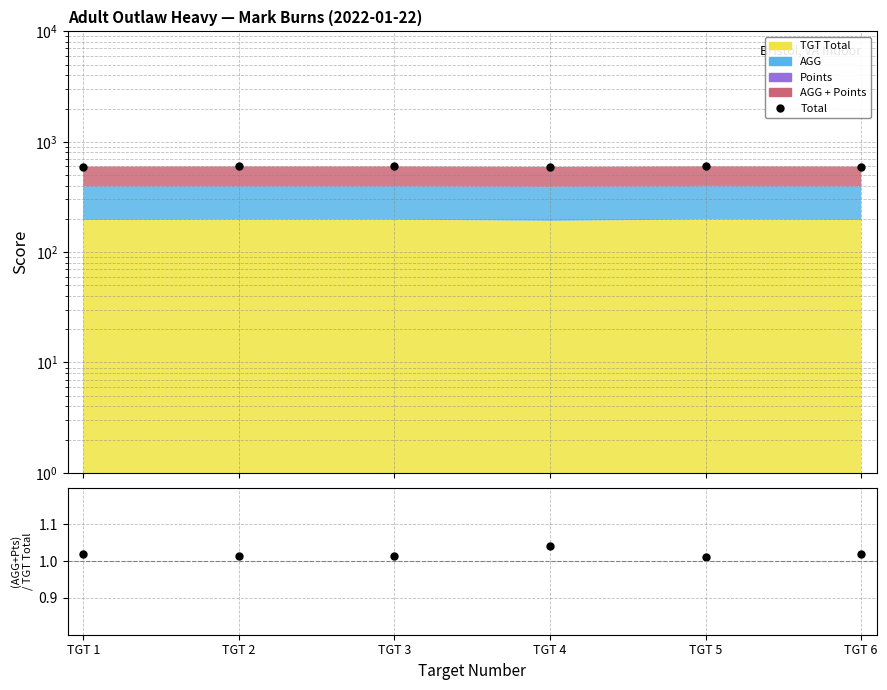

Reading right to left, transcribe all the data shown in this chart.

596	598	592	597	597	596